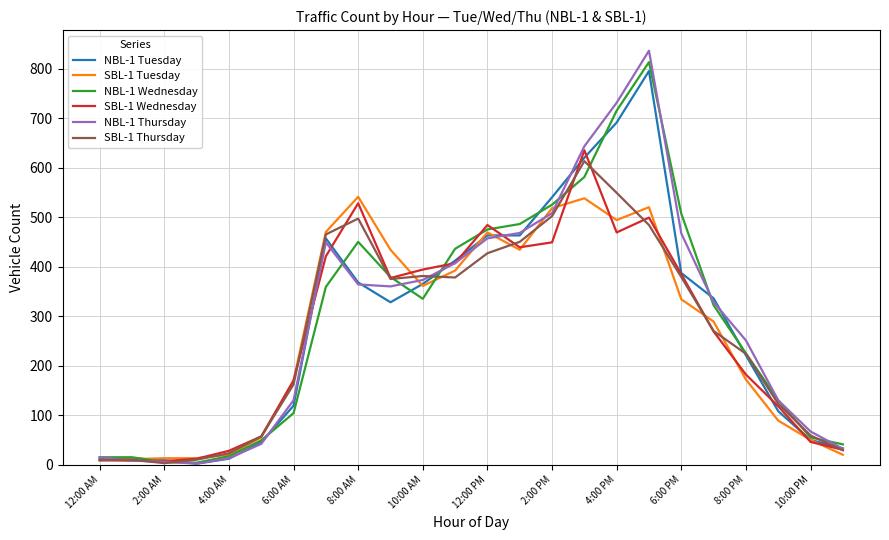

Which series has the largest range (max minus min)?

NBL-1 Thursday